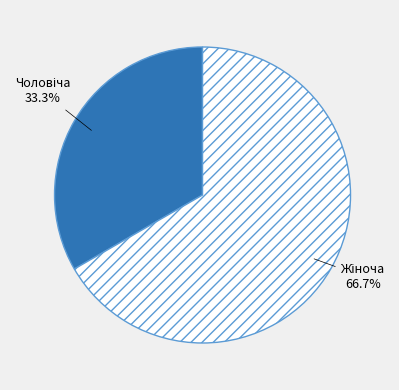

Between Жіноча and Чоловіча, which is larger?

Жіноча